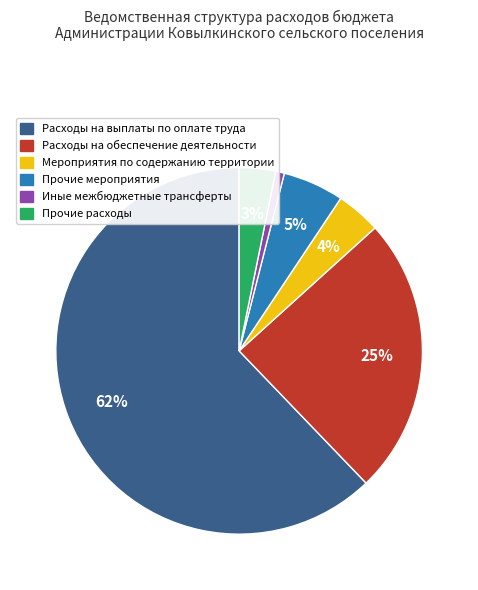

To the nearest percent, what is the difference between the largest and smallest slice percentages?

61%